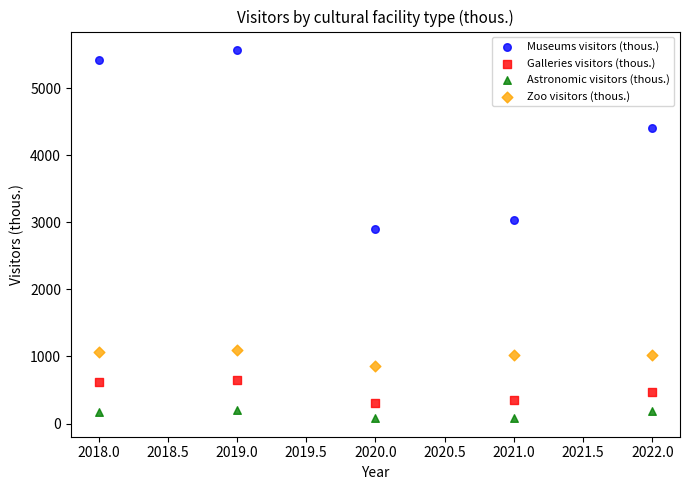

Which series has the largest Y range (max minus min)?

Museums visitors (thous.)